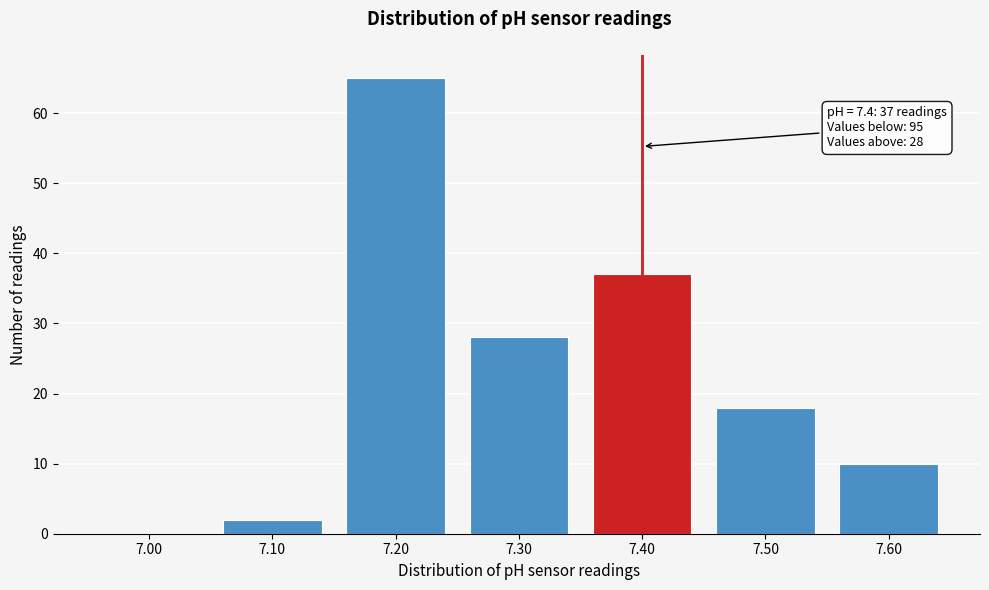

Over which range of the x-axis is the bar tallest?

7.15 to 7.25